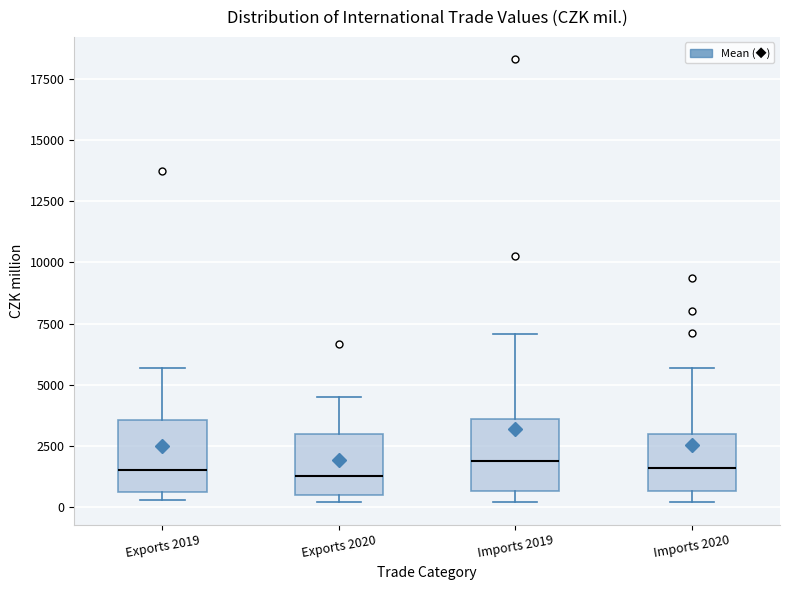

Where is the upper edge of the box for Exports 2020 on the y-axis? The values are not printed on the chart, so give them approximately, as read against the axis.

3000